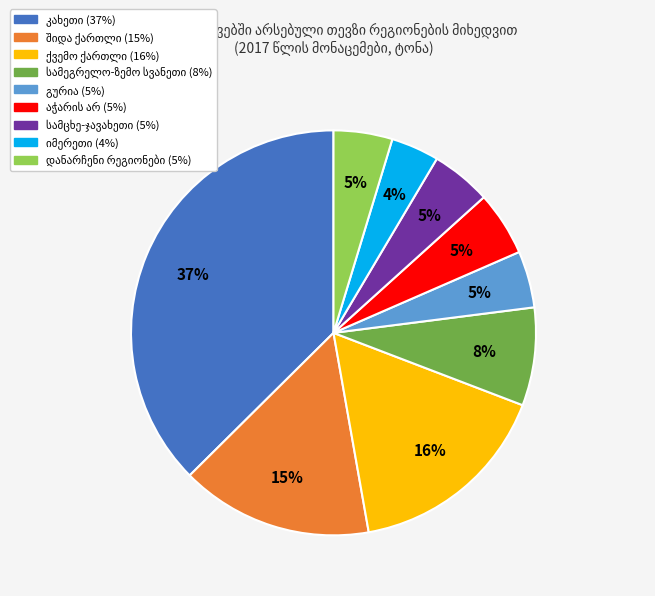

Is there any slice that represents more than half of the pie?

No